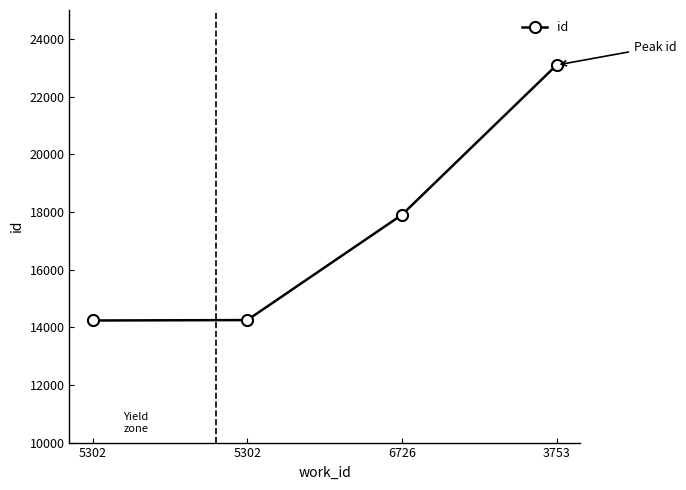

The chart shows a value of 23091 at 3753. True or false?

True